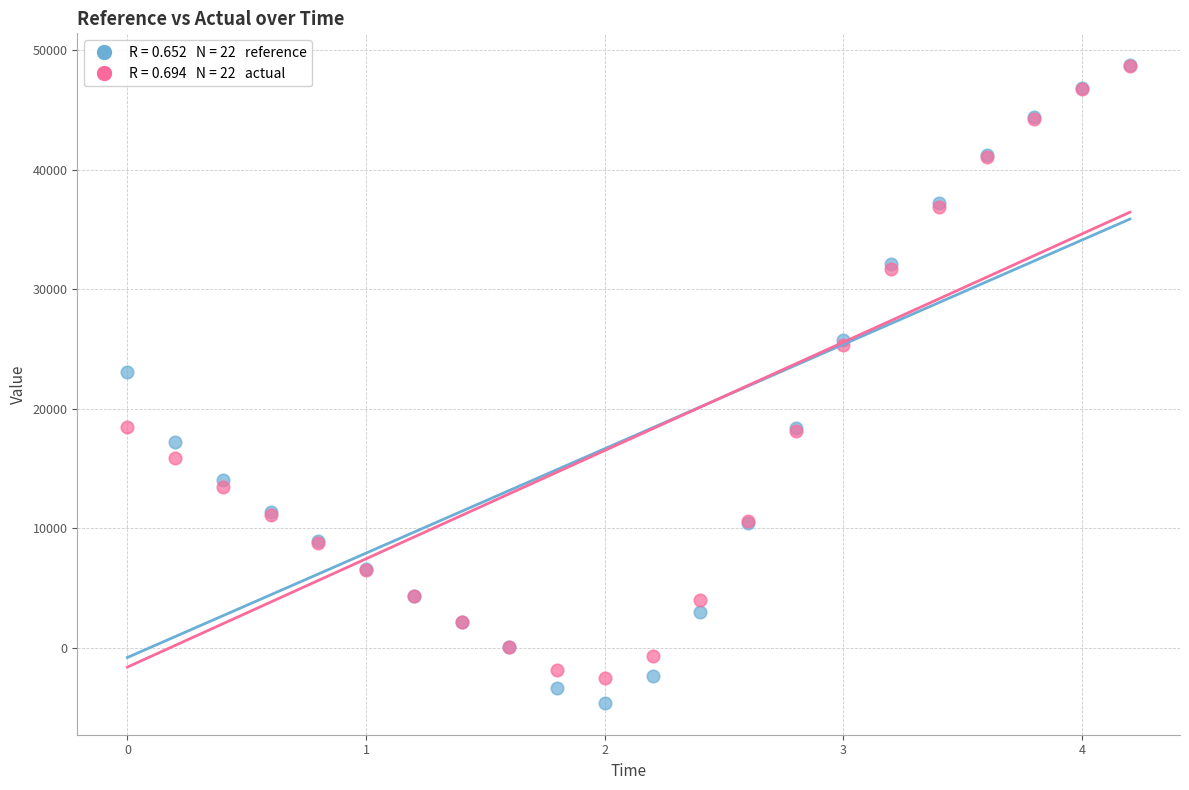

Across all series, what Y value is closest to 22085?

23095.2